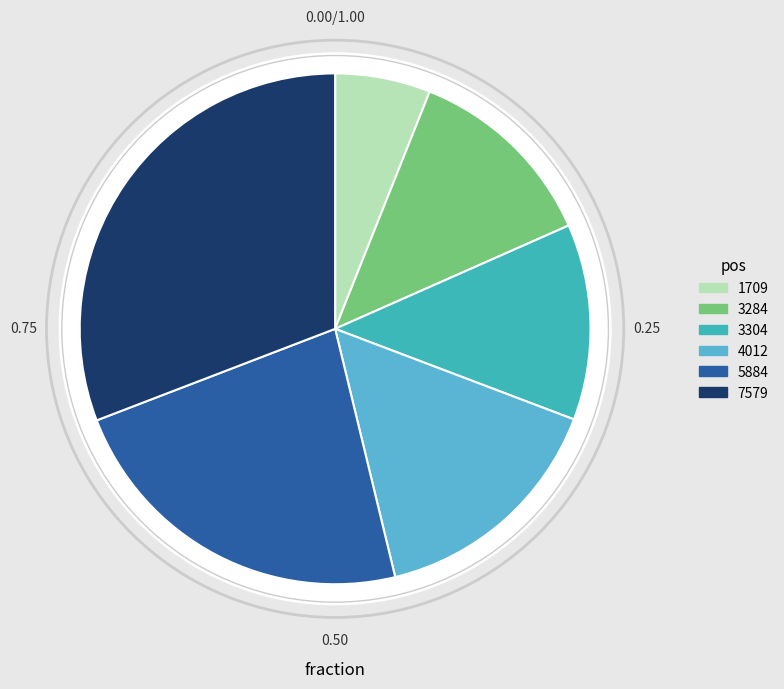

To the nearest percent, what is the difference between the 4012 and 7579 slice percentages?

15%